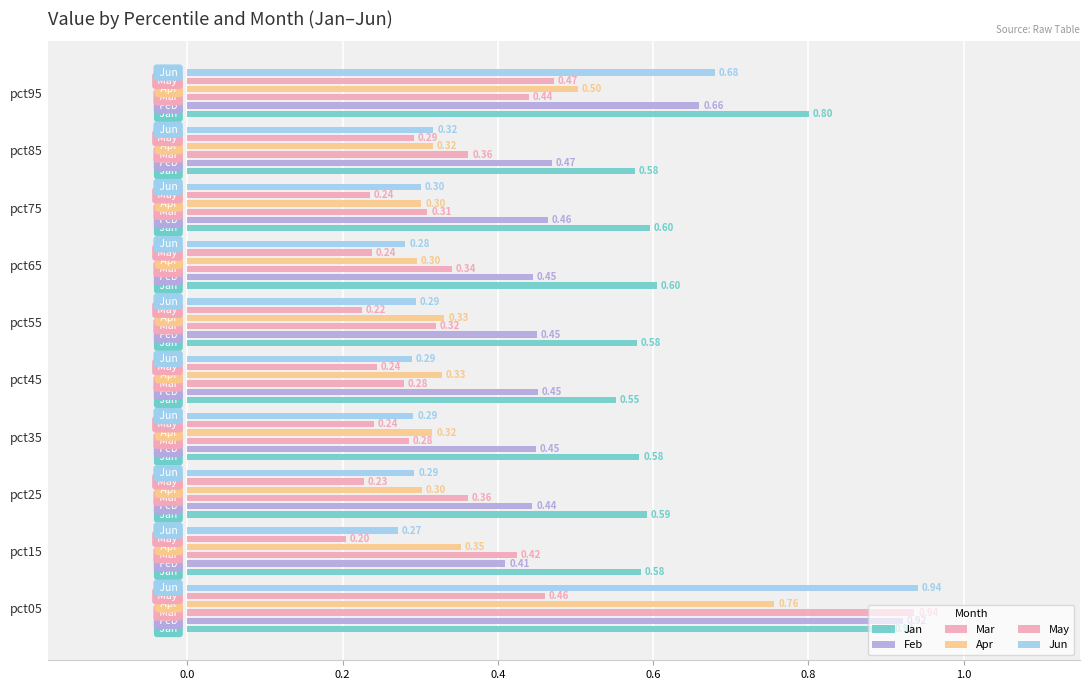

What is the difference between the maximum and second lowest values in the May series?

0.2